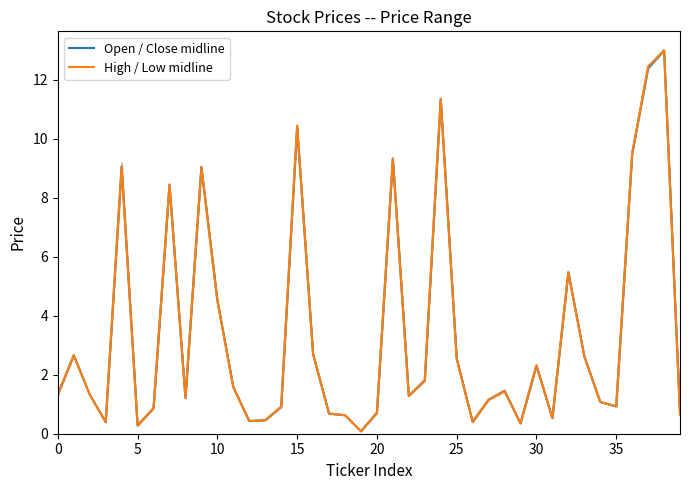

True or false: Open / Close midline has a value of 10.4 at 15.

True